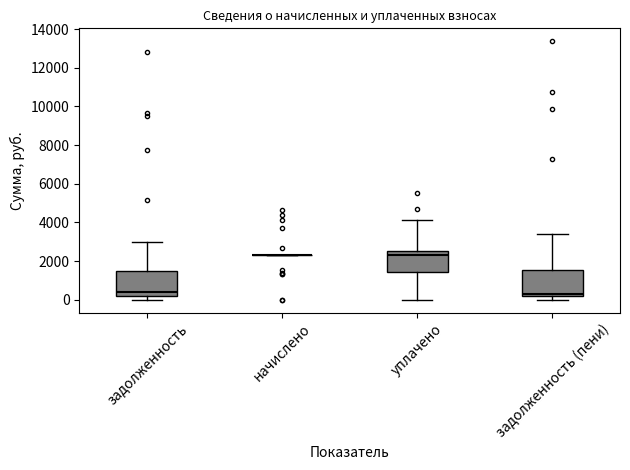

Where does the median line of the box for задолженность sit on the y-axis? The values are not printed on the chart, so give them approximately, as read against the axis.

400